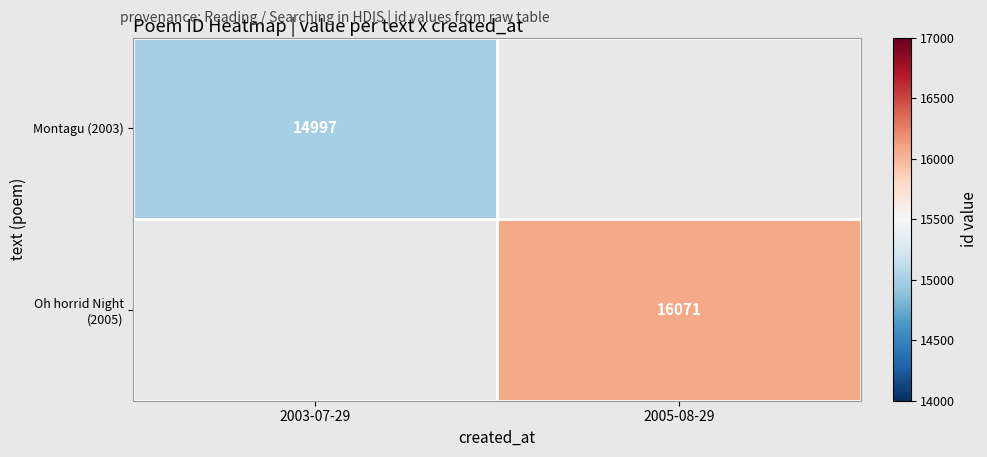

What is the greatest value displayed?

16071.0